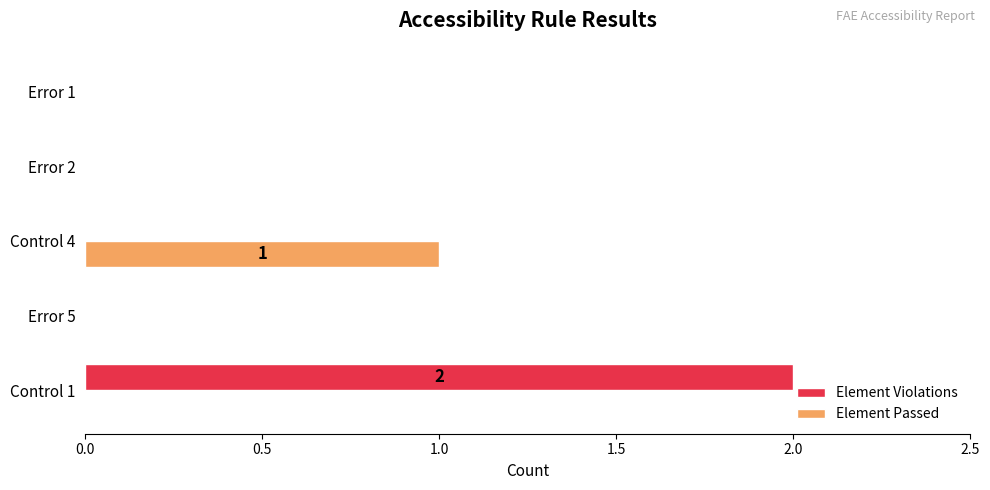

At which category does the chart reach its peak across all series?

Control 1